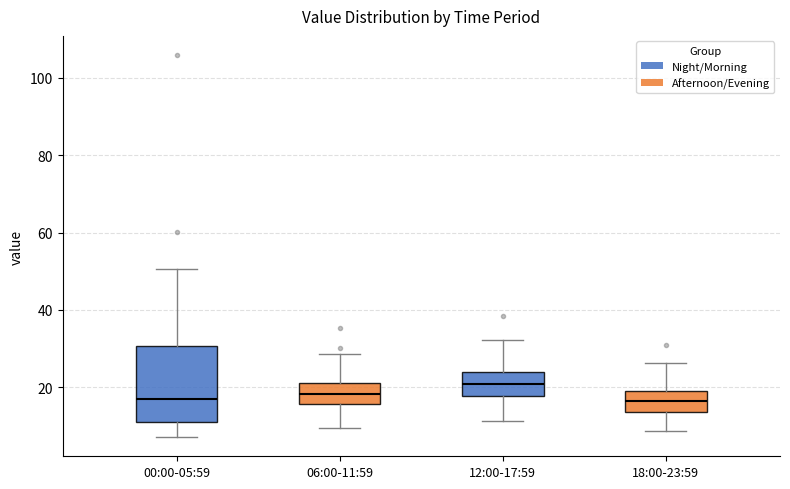

Reading left to right, read every box against the y-axis: the position of its median line, the range the box covers, and the ends of its whiskers. The values are not printed on the chart, so give them approximately, as read against the axis.

00:00-05:59: median 18, box 10 to 30, whiskers 8 to 50
06:00-11:59: median 18, box 16 to 22, whiskers 10 to 28
12:00-17:59: median 20, box 18 to 24, whiskers 12 to 32
18:00-23:59: median 16, box 14 to 18, whiskers 8 to 26